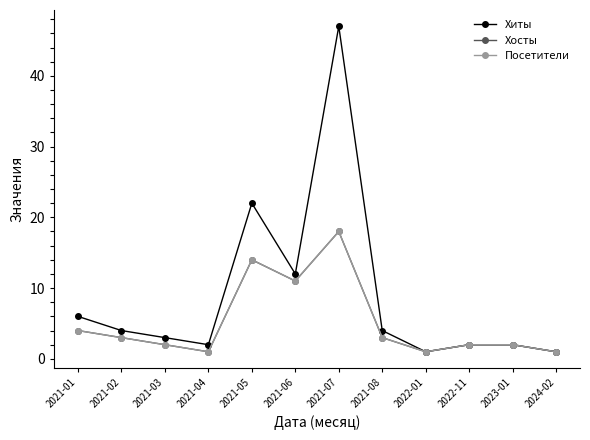

Reading left to right, what are all the values shown in this chart?

Хиты: 2021-01=6	2021-02=4	2021-03=3	2021-04=2	2021-05=22	2021-06=12	2021-07=47	2021-08=4	2022-01=1	2022-11=2	2023-01=2	2024-02=1
Хосты: 2021-01=4	2021-02=3	2021-03=2	2021-04=1	2021-05=14	2021-06=11	2021-07=18	2021-08=3	2022-01=1	2022-11=2	2023-01=2	2024-02=1
Посетители: 2021-01=4	2021-02=3	2021-03=2	2021-04=1	2021-05=14	2021-06=11	2021-07=18	2021-08=3	2022-01=1	2022-11=2	2023-01=2	2024-02=1